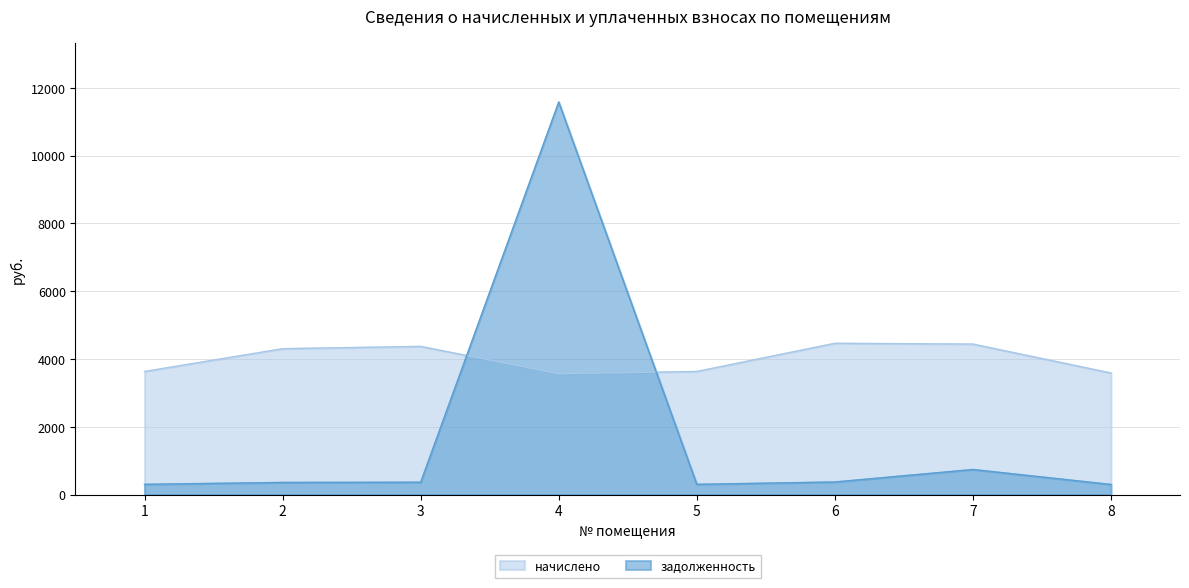

Does the chart display data point markers on the line(s)?

No